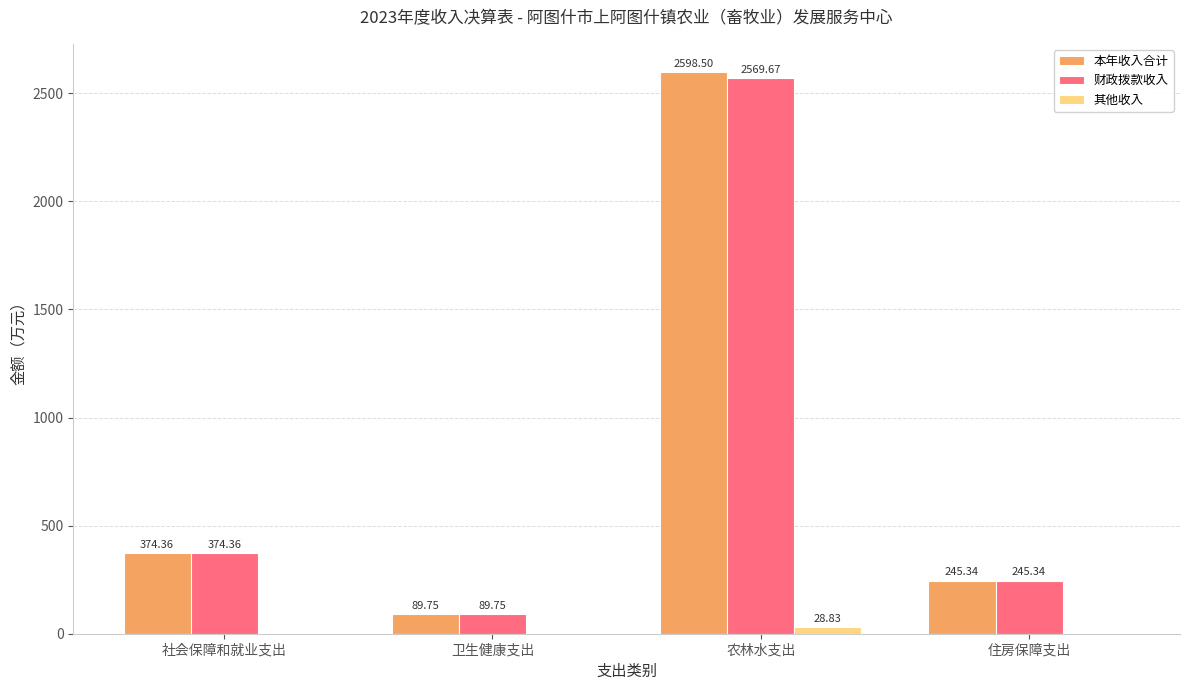

Which series changed the most between 社会保障和就业支出 and 农林水支出?

本年收入合计